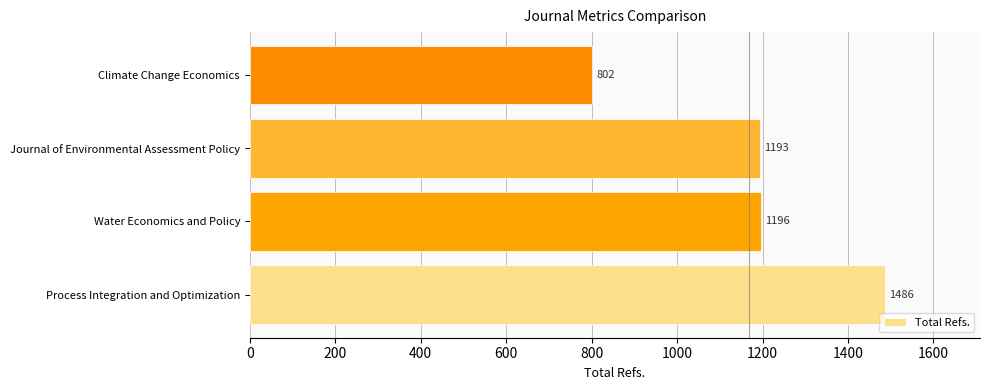

What is the sum of the values at Climate Change Economics and Journal of Environmental Assessment Policy?

1995